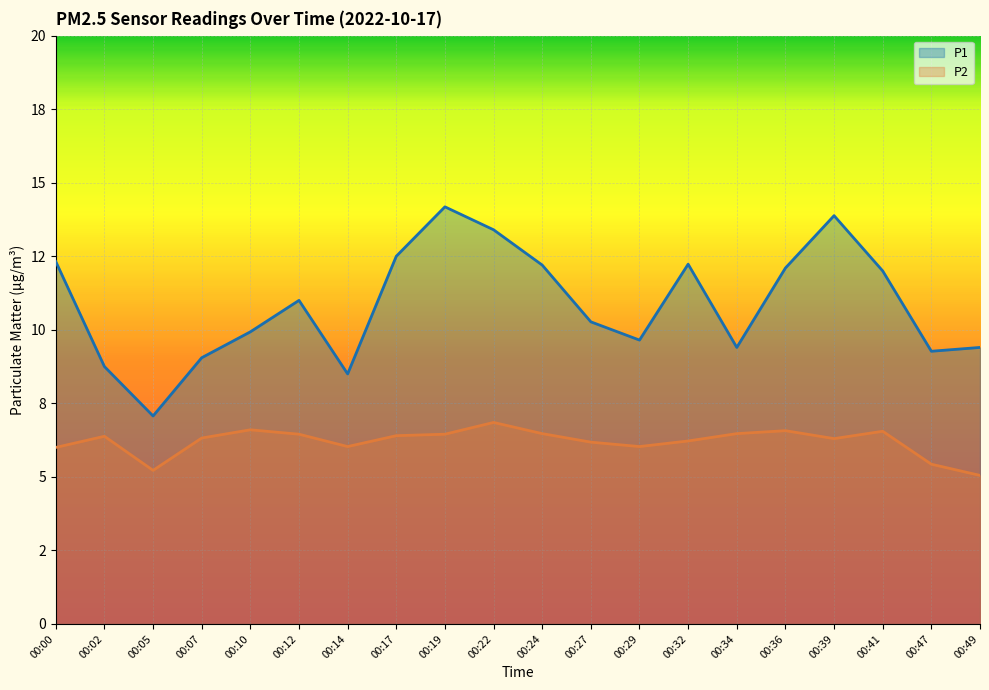

Which series has the widest spread of values?

P1